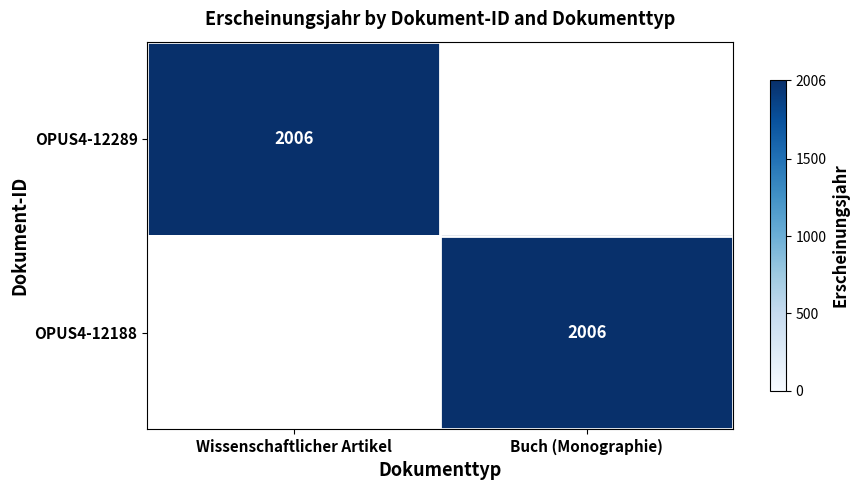

Is it true that OPUS4-12188 equals 2006 at Buch (Monographie)?

True